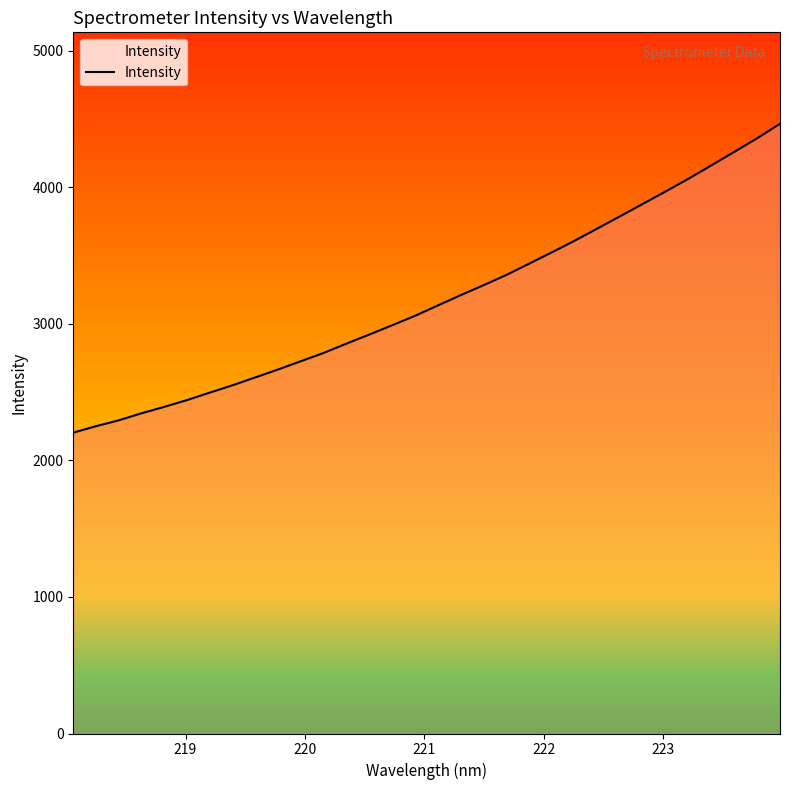

True or false: there are more than 2 points higher than both neighbors.

False